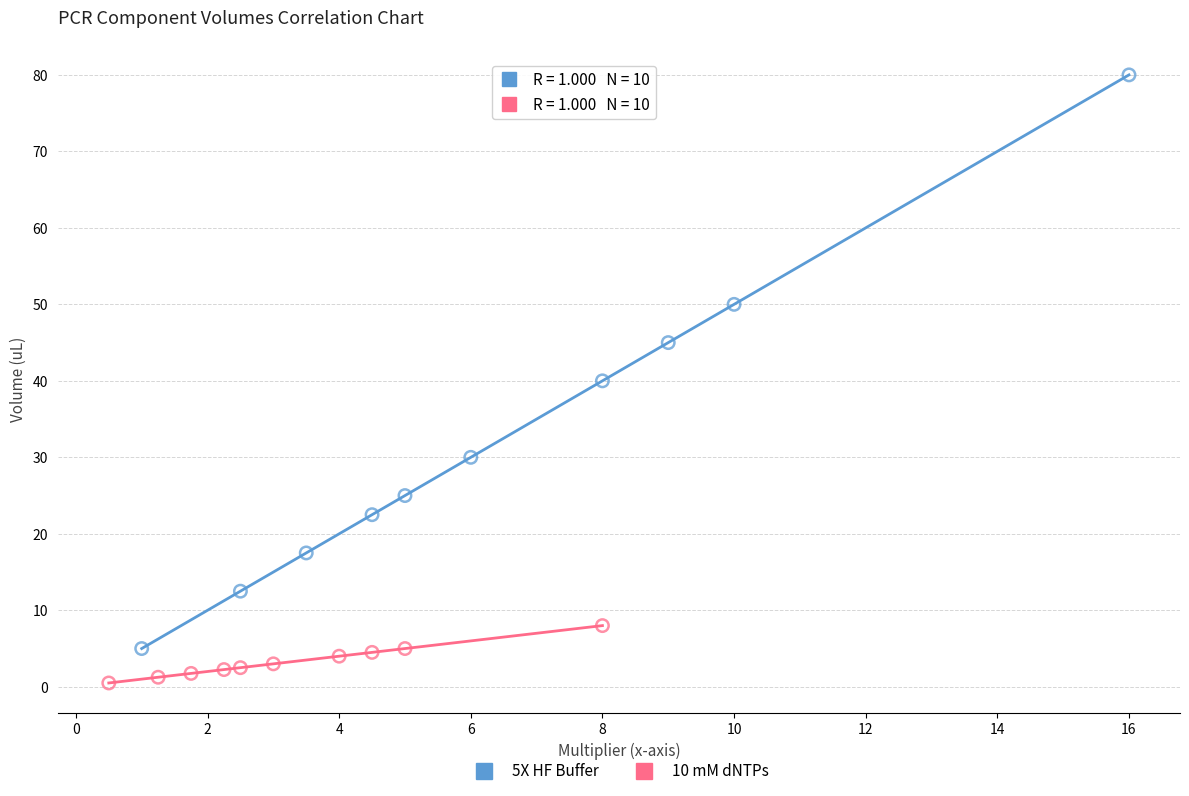

Which series contains the lowest Y value?

10 mM dNTPs